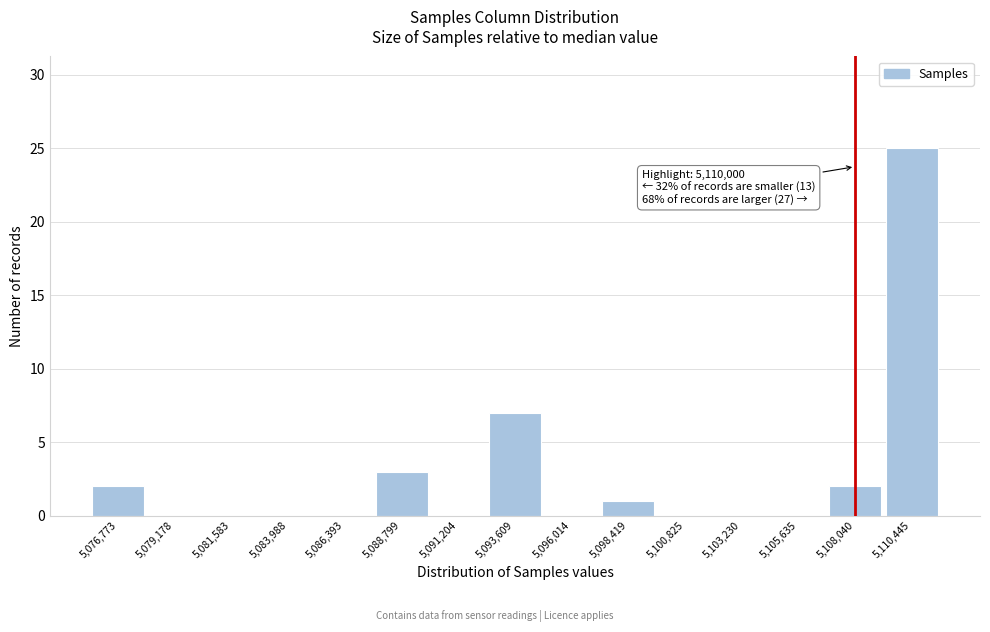

Reading left to right, what are all the values shown in this chart?

5,076,773=2	5,079,178=0	5,081,583=0	5,083,988=0	5,086,393=0	5,088,799=3	5,091,204=0	5,093,609=7	5,096,014=0	5,098,419=1	5,100,825=0	5,103,230=0	5,105,635=0	5,108,040=2	5,110,445=25